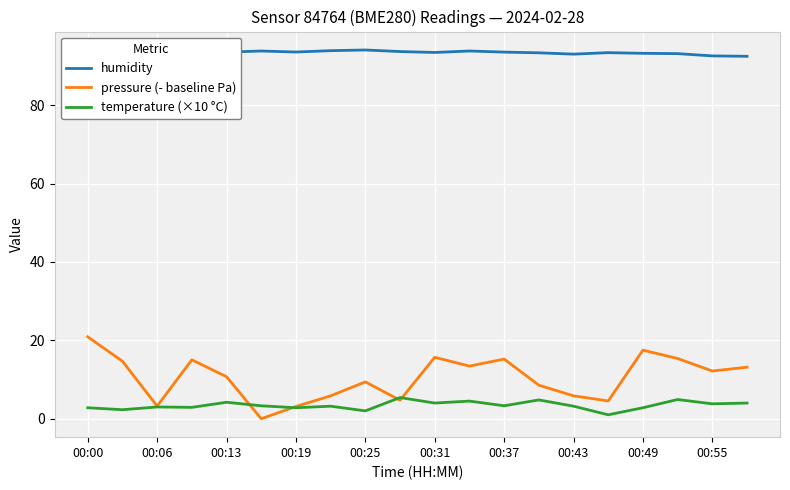

In humidity, how many points are lower than both neighbors (excluding endpoints)?

4